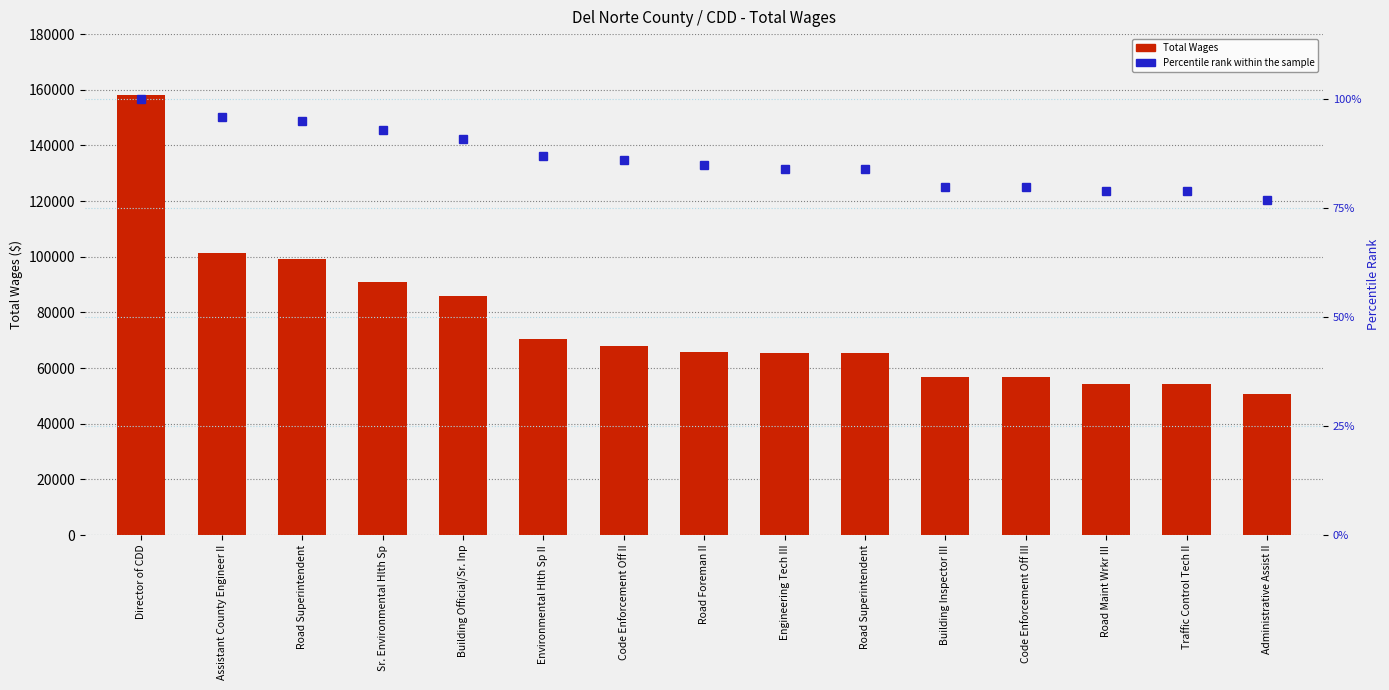

Which series has the largest range (max minus min)?

Total Wages